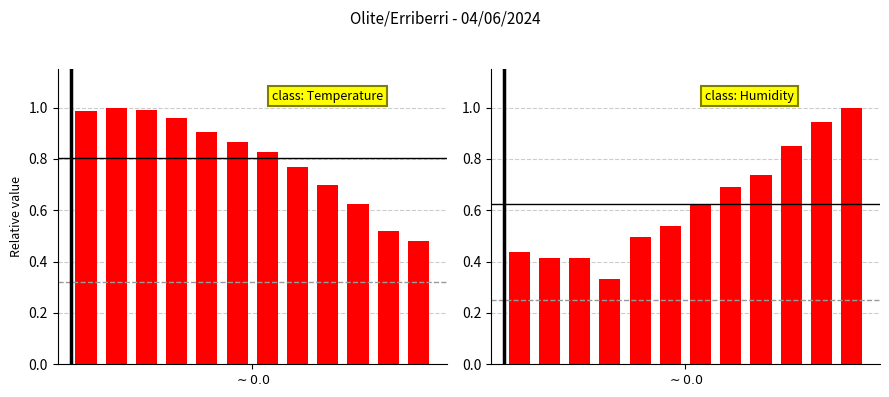

What is the greatest value displayed?

1.0